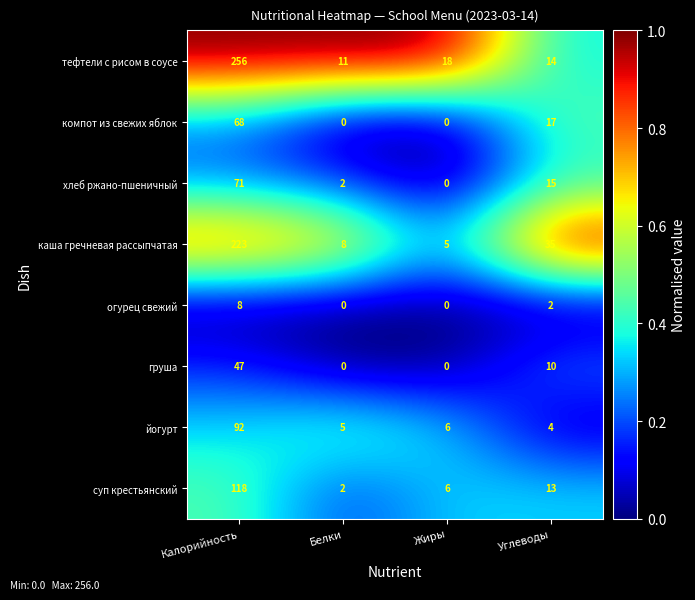

At which label does суп крестьянский reach its peak?

Калорийность